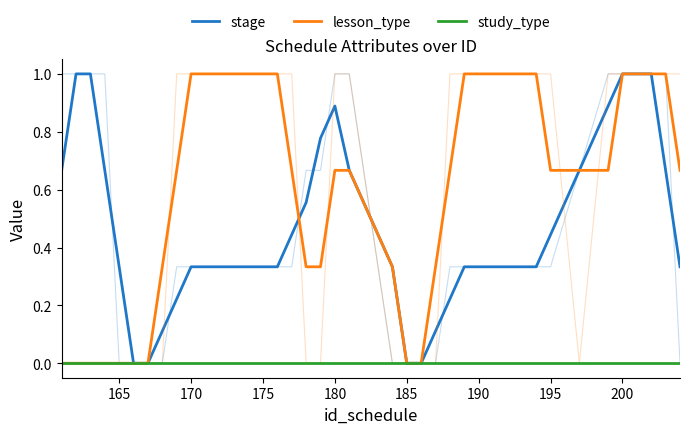

Which series has the largest total across all categories?

lesson_type